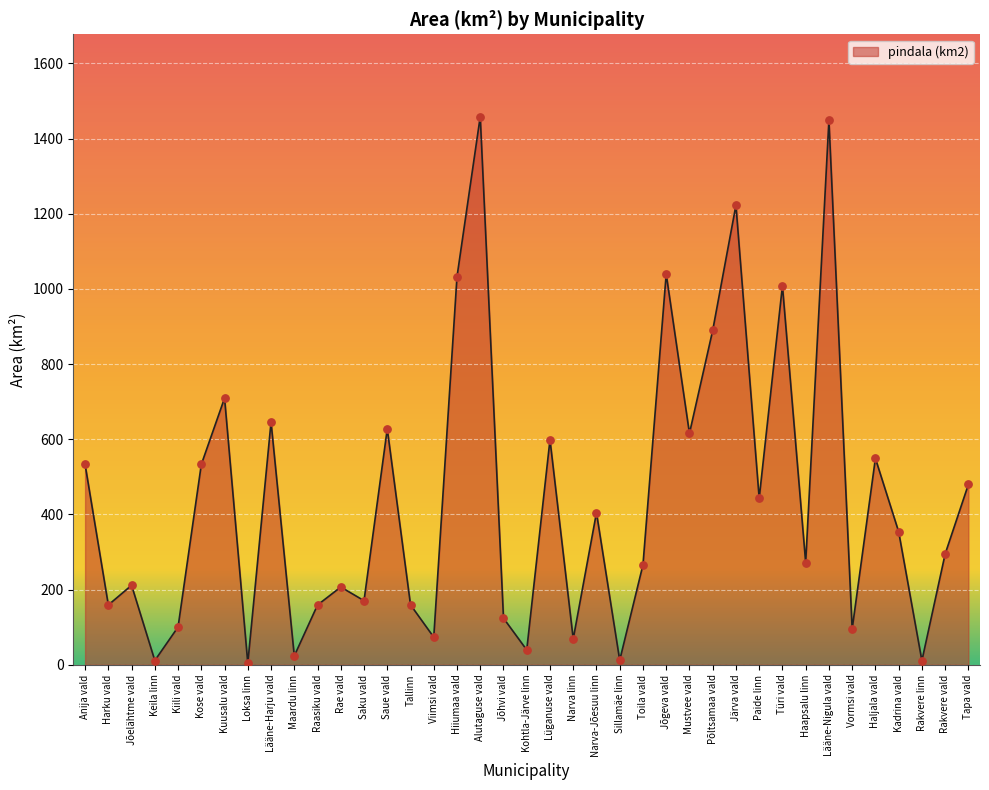

Approximately how many times larger is the value at Kiili vald compared to Lääne-Nigula vald?

0.1